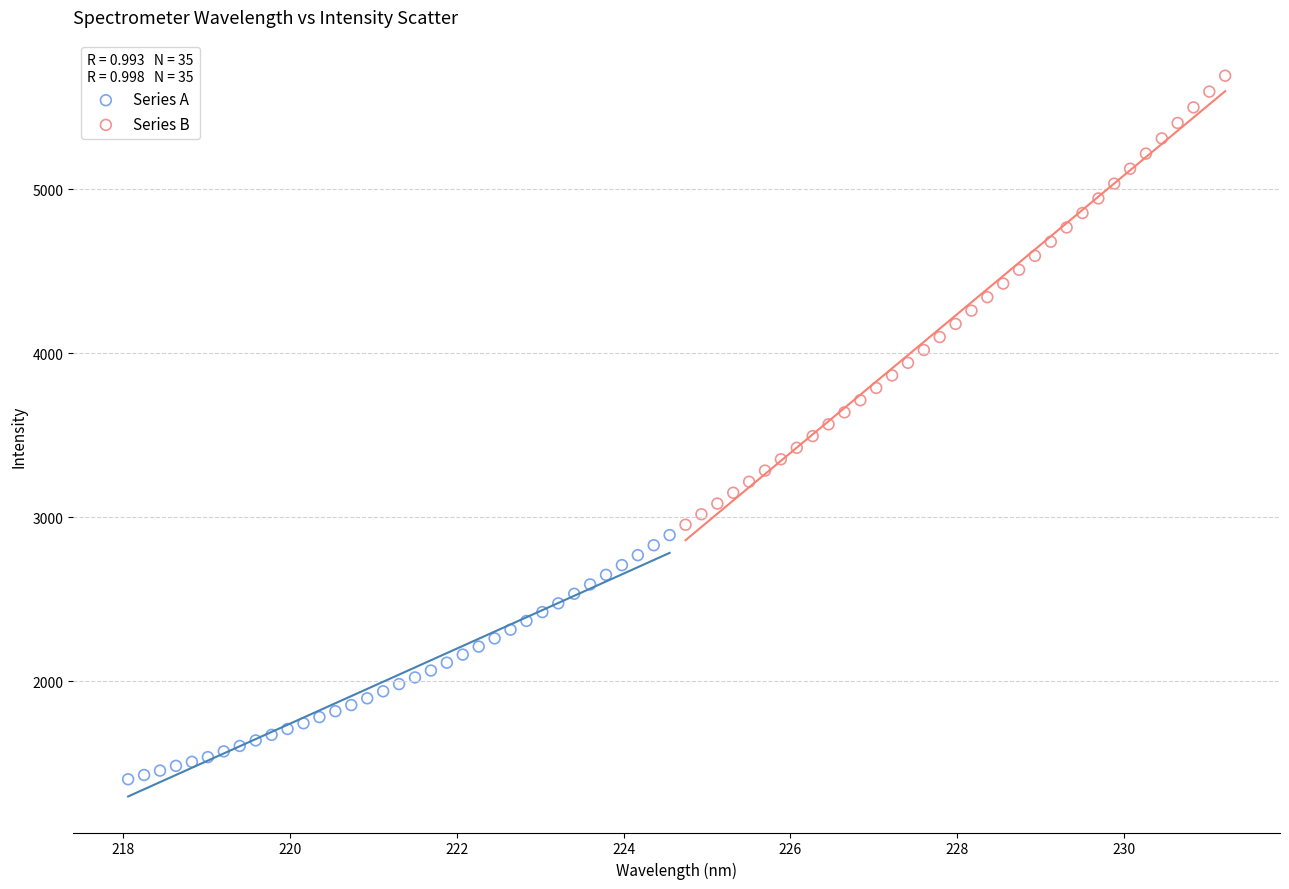

What are all the series names shown in the legend?

Series A, Series B